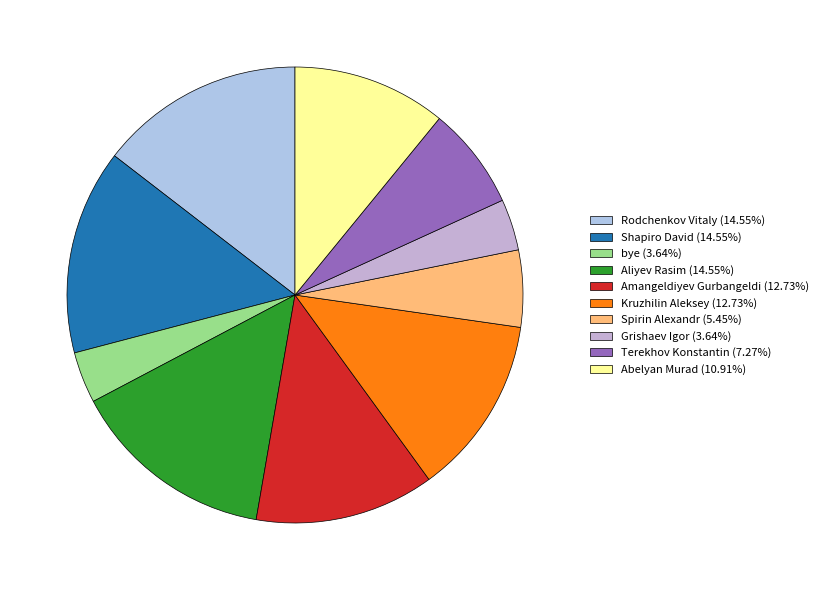

To the nearest percent, what portion does Rodchenkov Vitaly represent?

15%